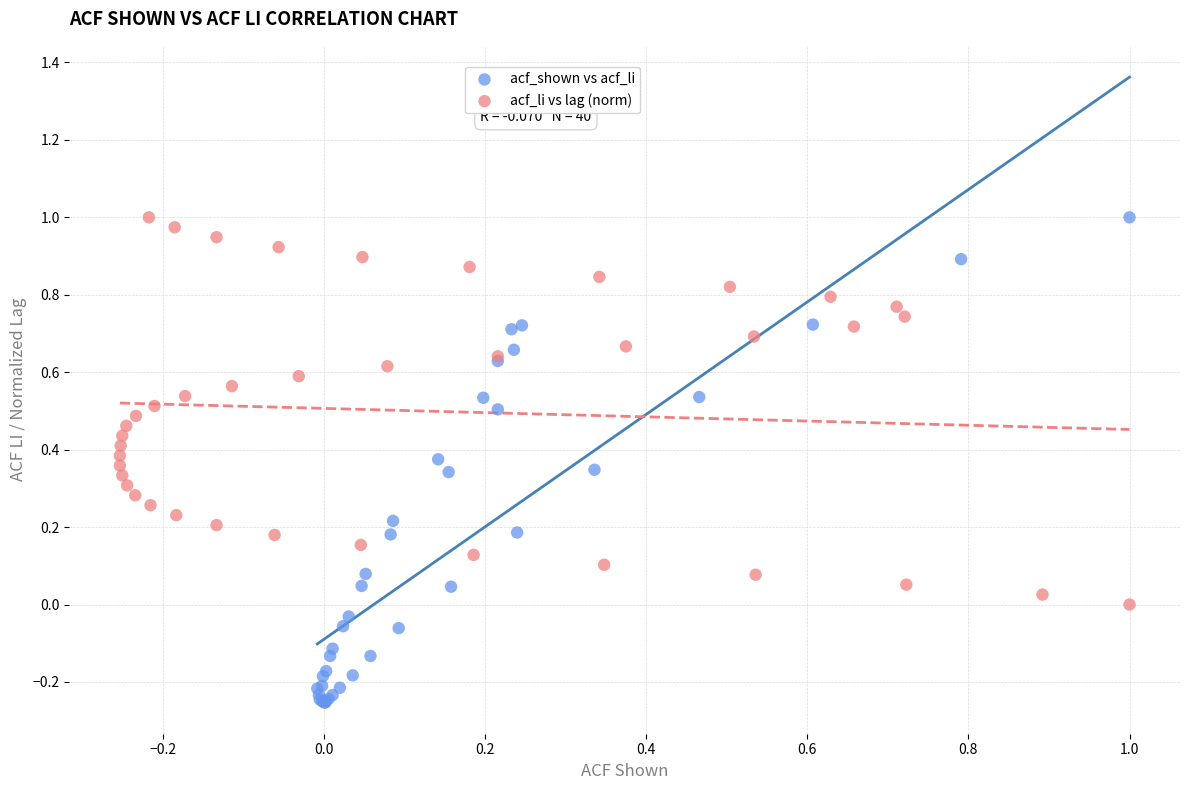

What are all the series names shown in the legend?

acf_shown vs acf_li, acf_li vs lag (norm)